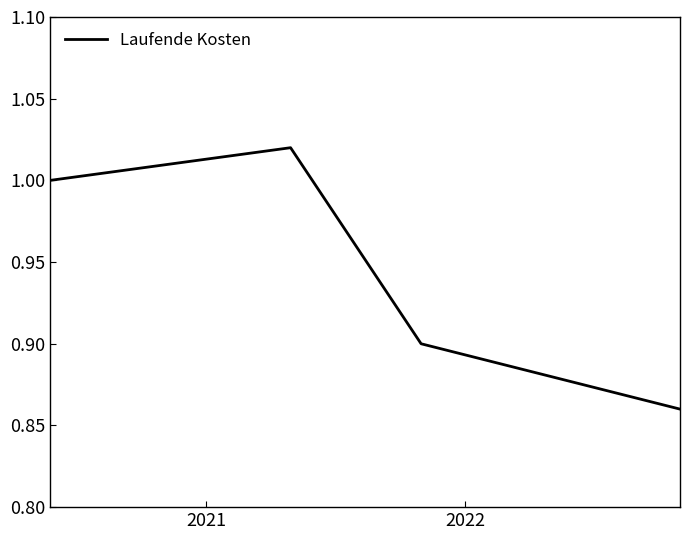

True or false: the data has more than 1 interior local peaks.

False